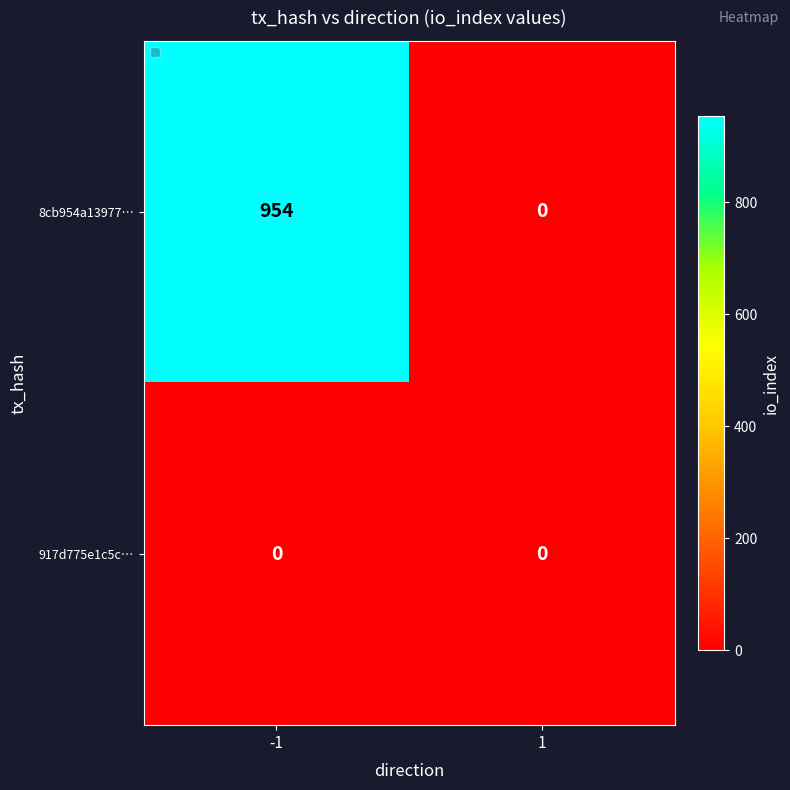

What is the spread (max minus min) of values at -1?

954